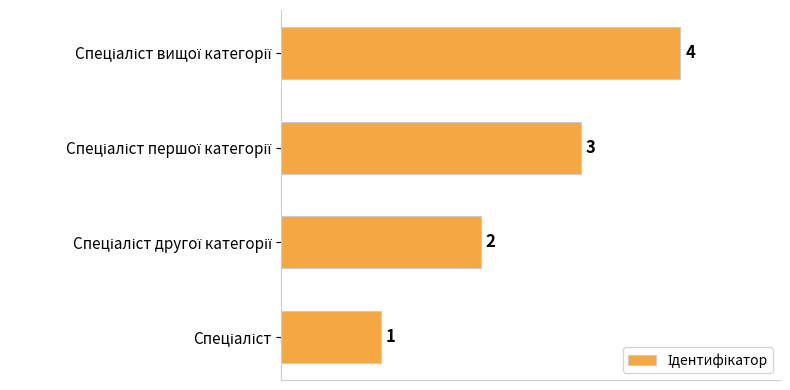

Count the values in the range 2 to 4.

3